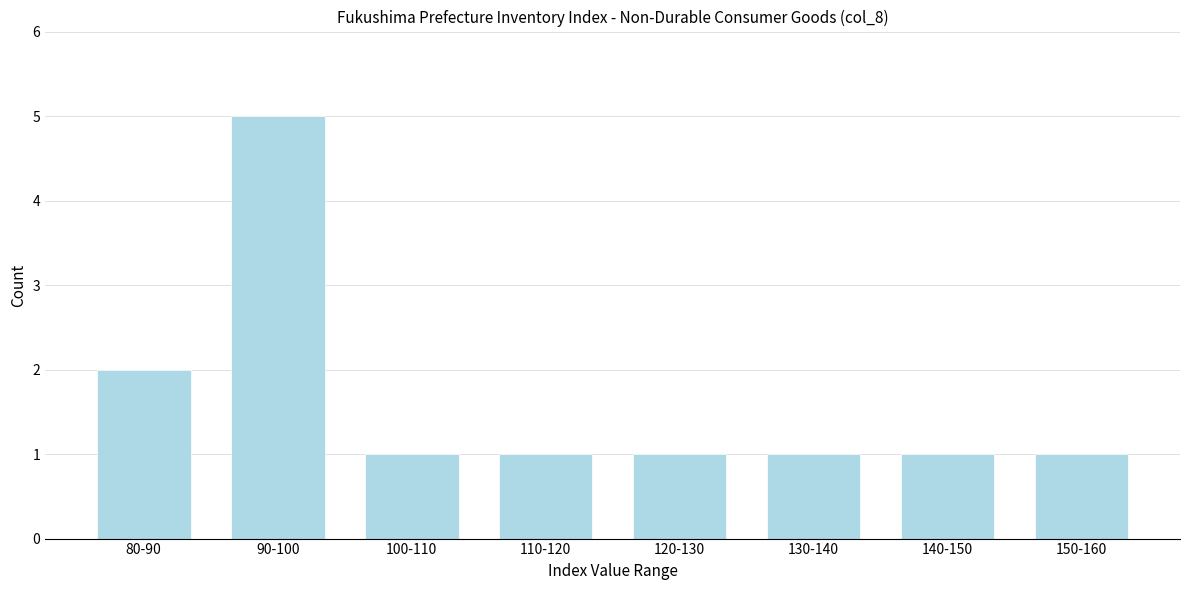

Reading left to right, transcribe all the data shown in this chart.

80-90=2	90-100=5	100-110=1	110-120=1	120-130=1	130-140=1	140-150=1	150-160=1